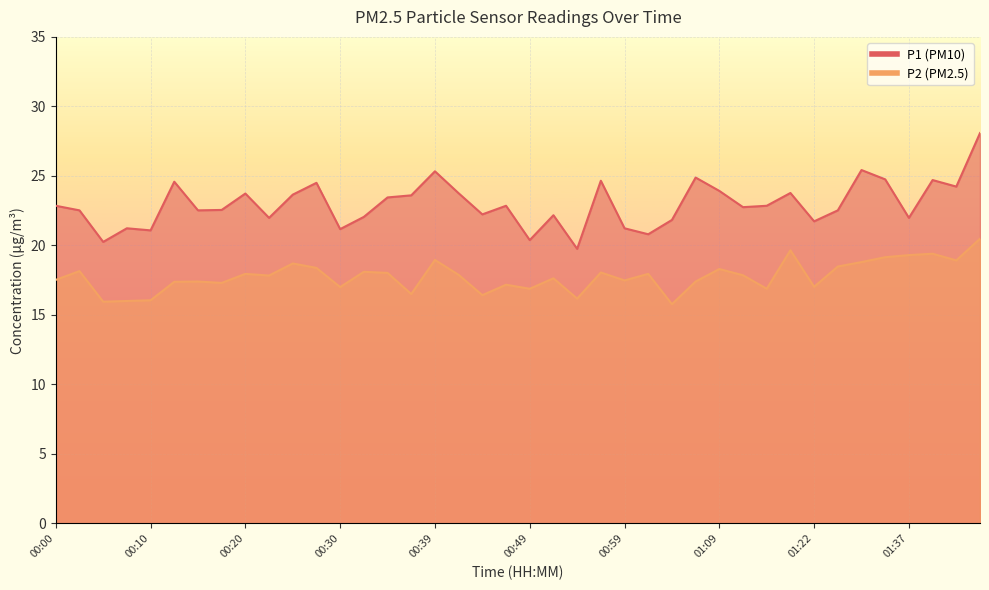

What is the approximate value of P1 at 00:44?

22.2